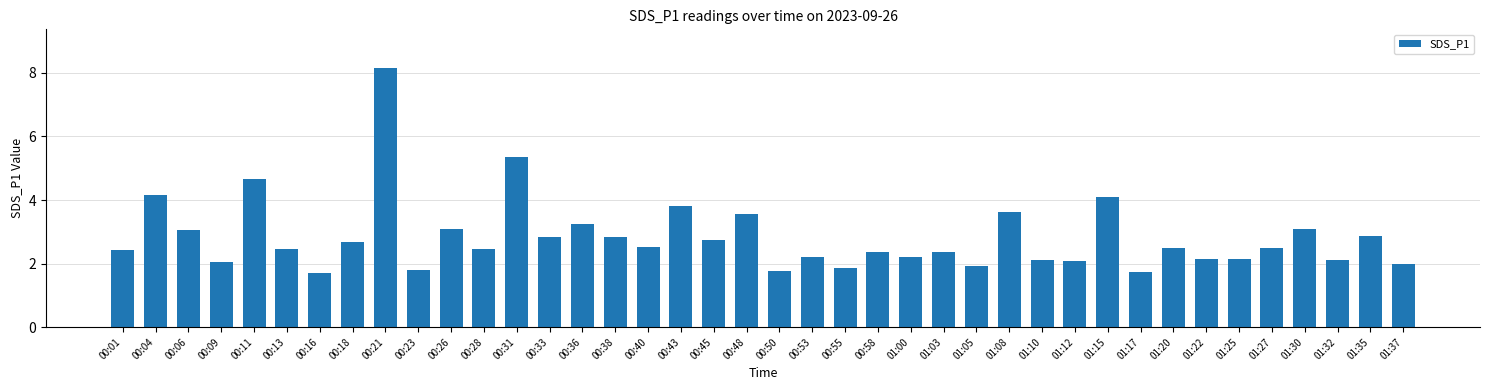

What is the value of the 28th bar from the left?

3.6